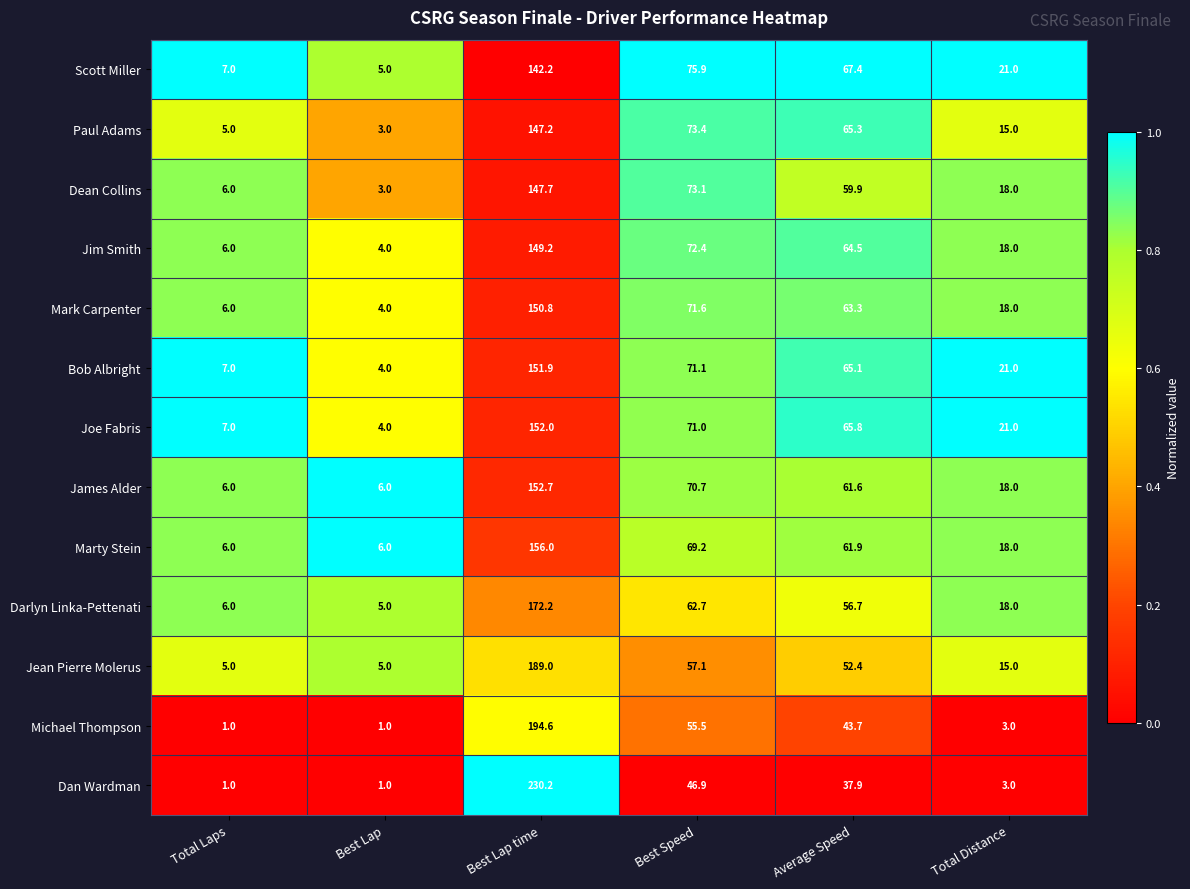

What is the difference between the maximum and minimum values in the Mark Carpenter series?

146.8